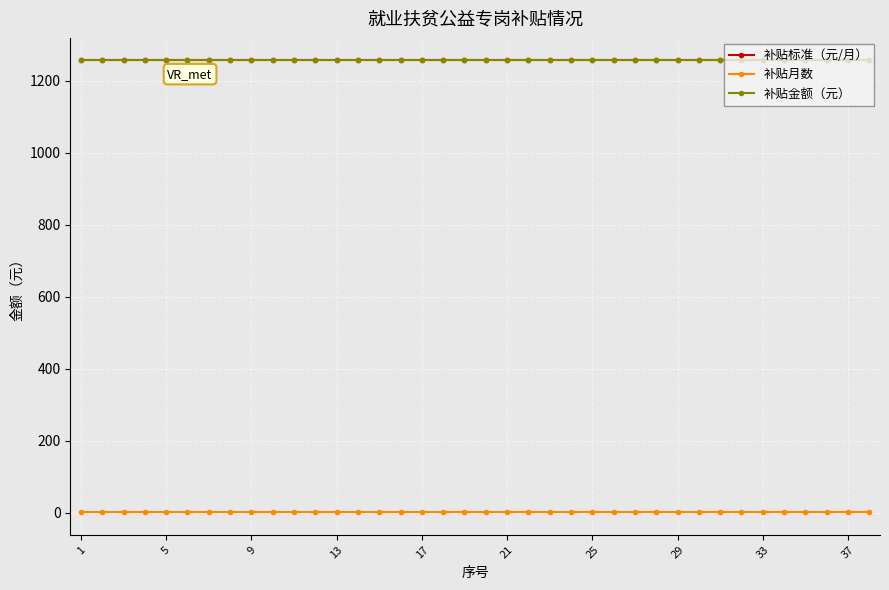

At which label is 补贴月数 closest to 1?

1